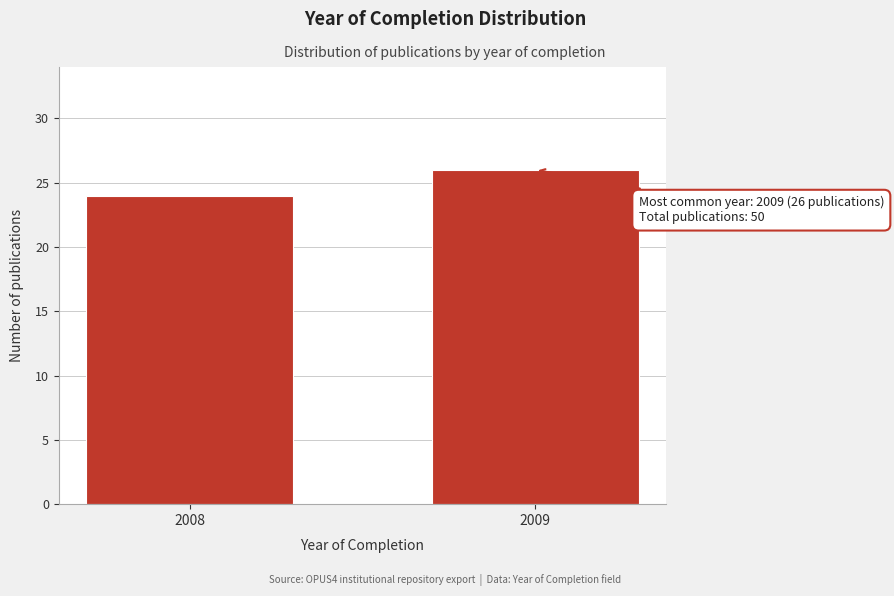

Reading left to right, transcribe all the data shown in this chart.

24	26